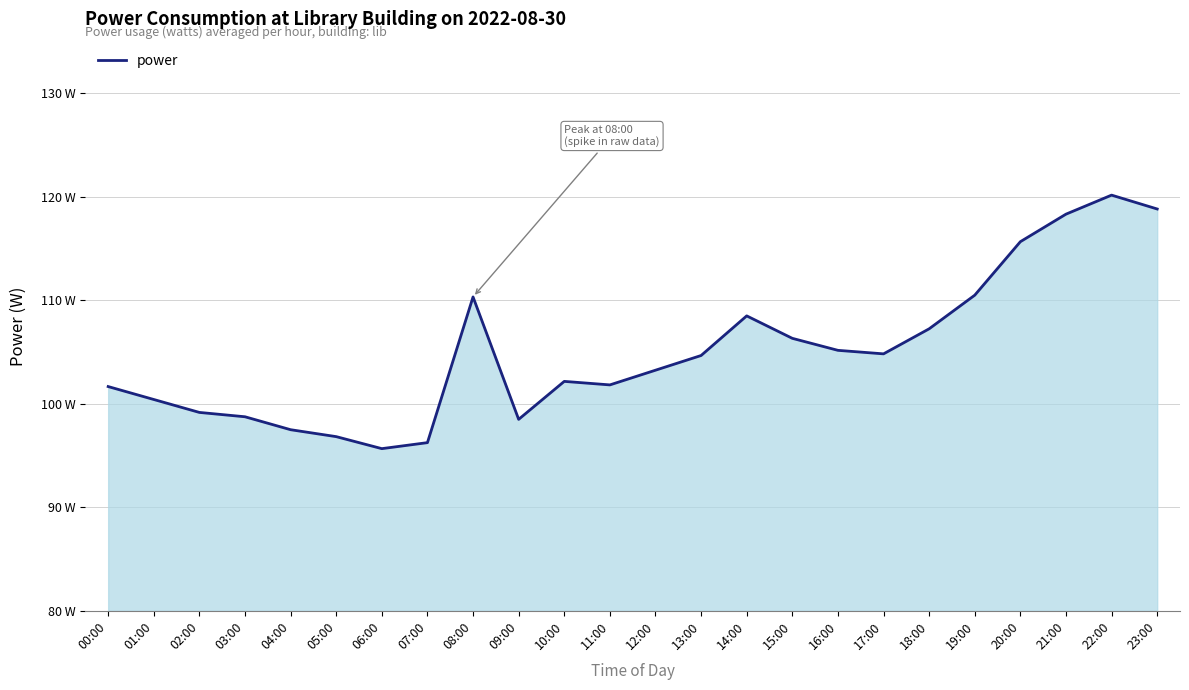

What value does the data have at 11:00?

101.8